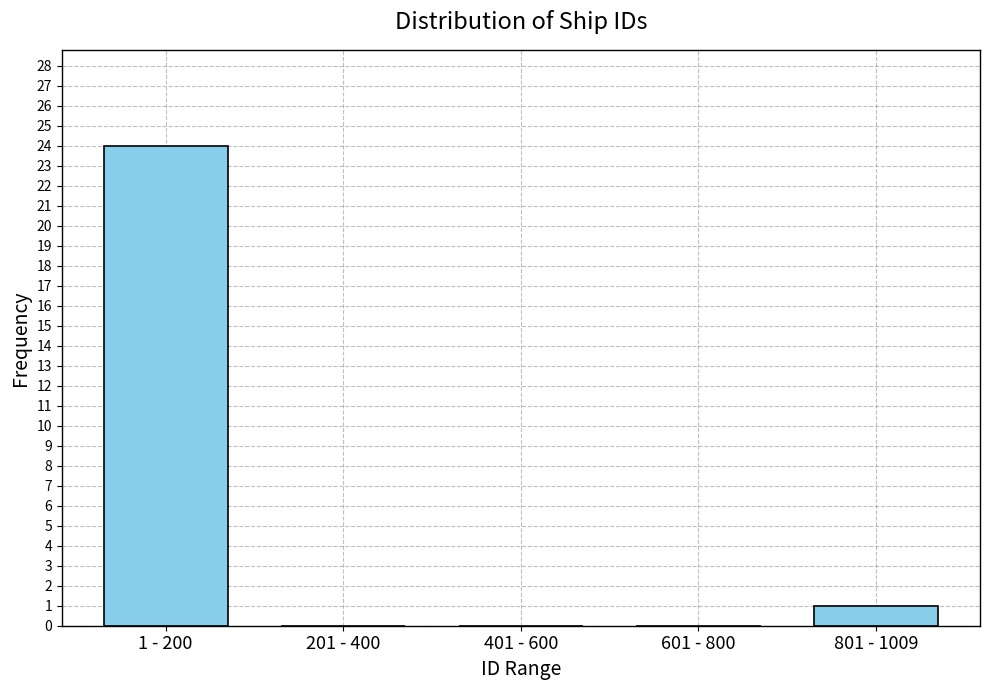

Reading left to right, transcribe all the data shown in this chart.

1 - 200=24	201 - 400=0	401 - 600=0	601 - 800=0	801 - 1009=1